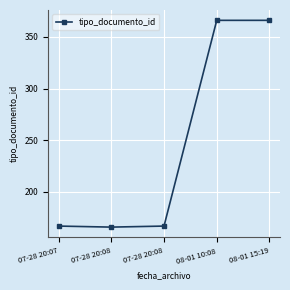

The chart shows a value of 366 at 08-01 15:19. True or false?

True